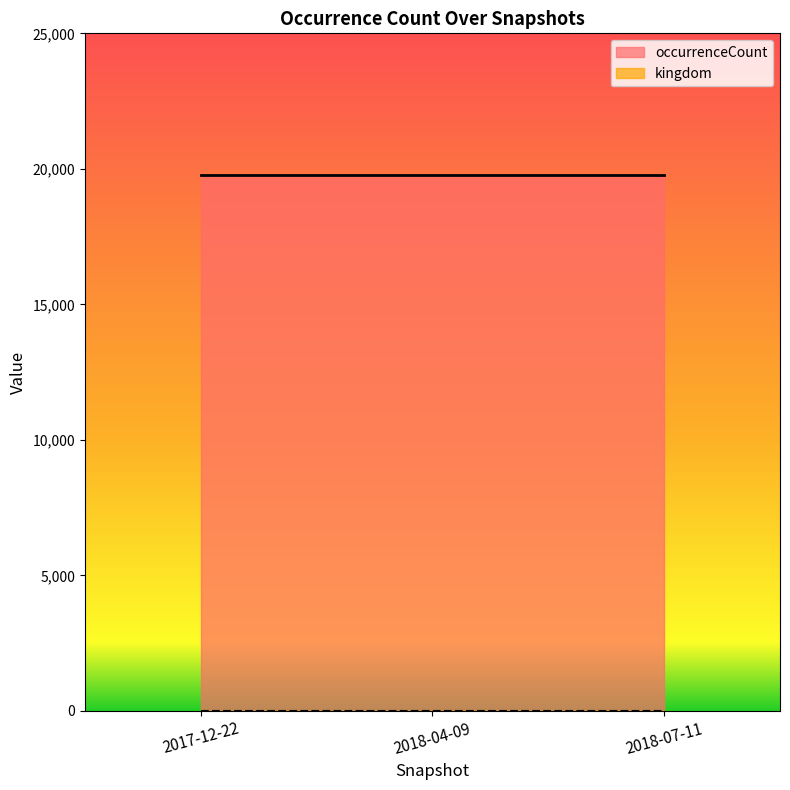

List the series in order of their peak value, highest first.

occurrenceCount, kingdom